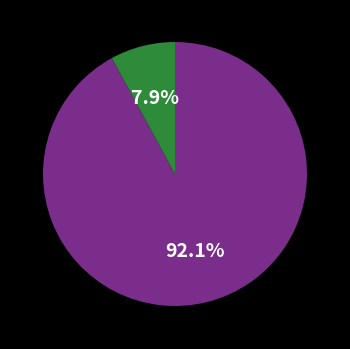

Does any single category account for the majority?

Yes